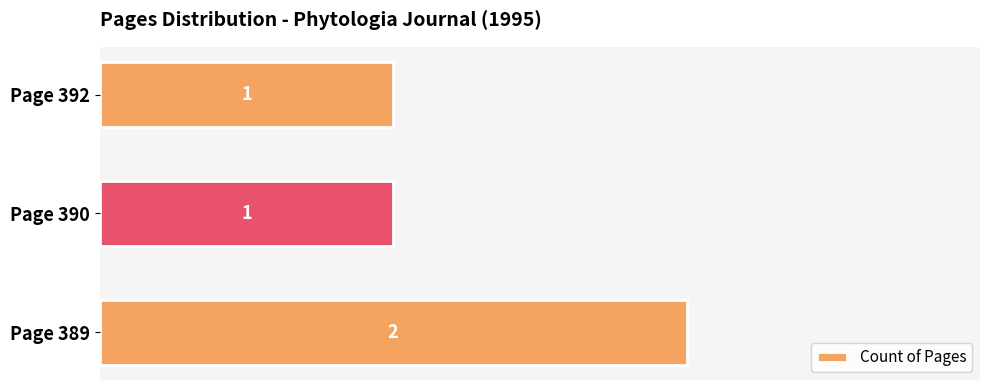

Reading top to bottom, transcribe all the data shown in this chart.

1	1	2